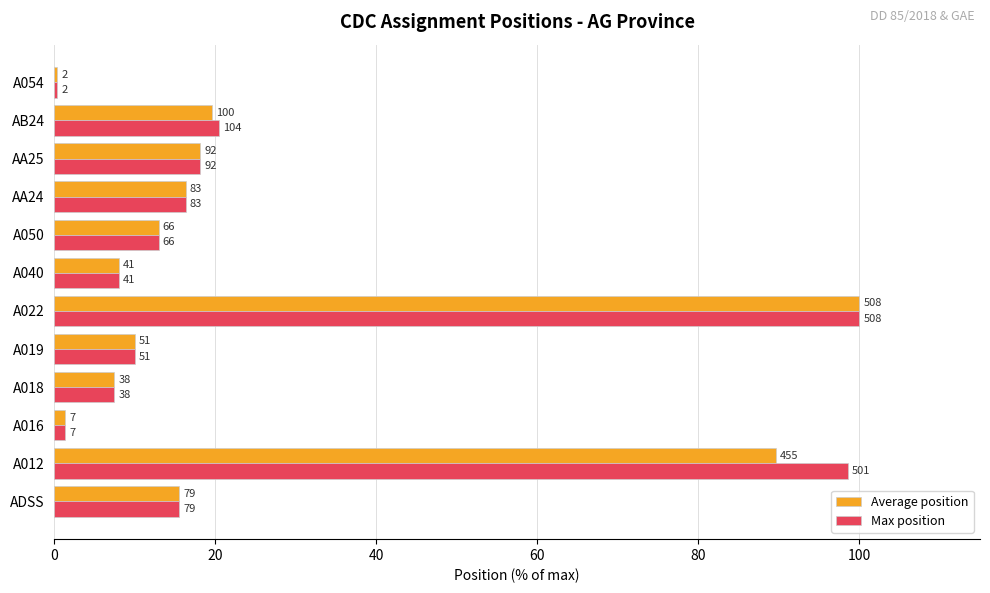

What are all the series names shown in the legend?

Average position, Max position